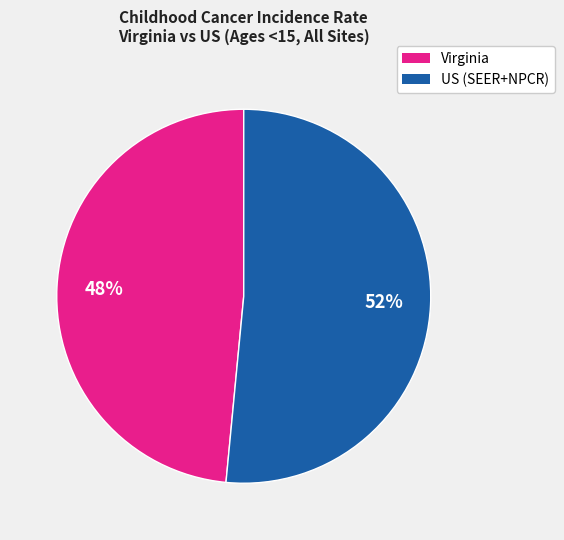

What is the smallest slice in the pie chart?

Virginia